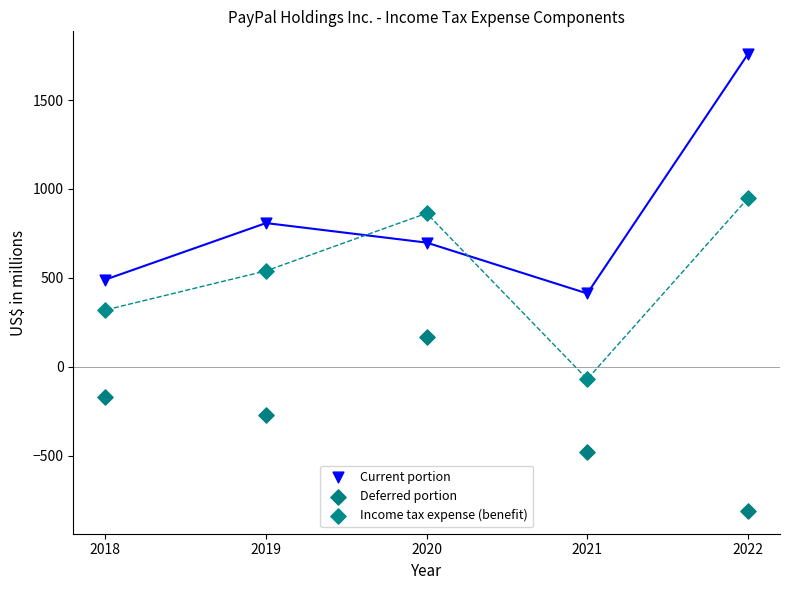

What are all the series names shown in the legend?

Current portion, Deferred portion, Income tax expense (benefit)